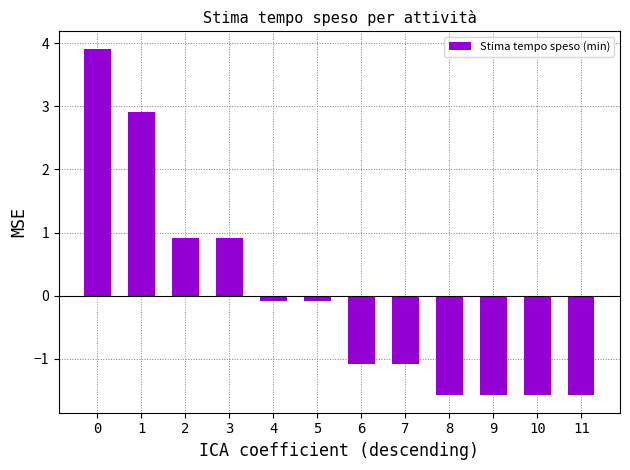

What is the maximum value shown in the chart?

3.9